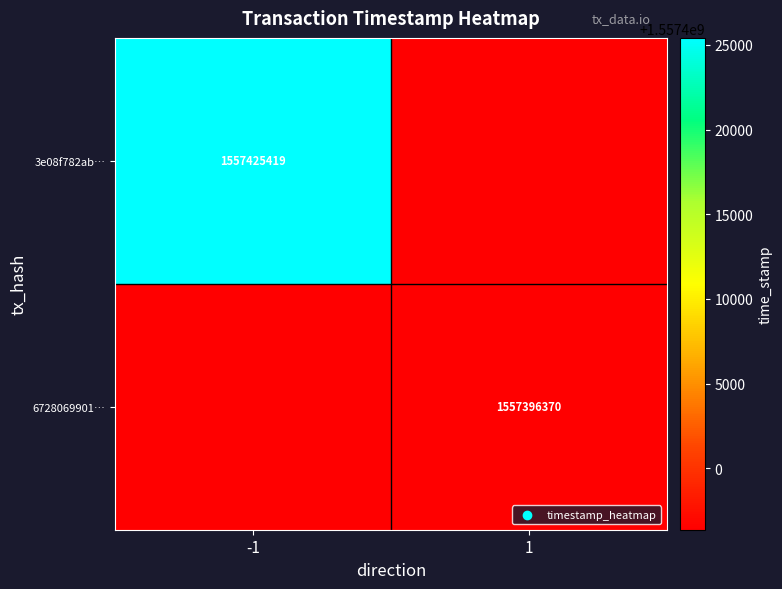

True or false: 6728069901… has a value of 2485564112 at 1.

False